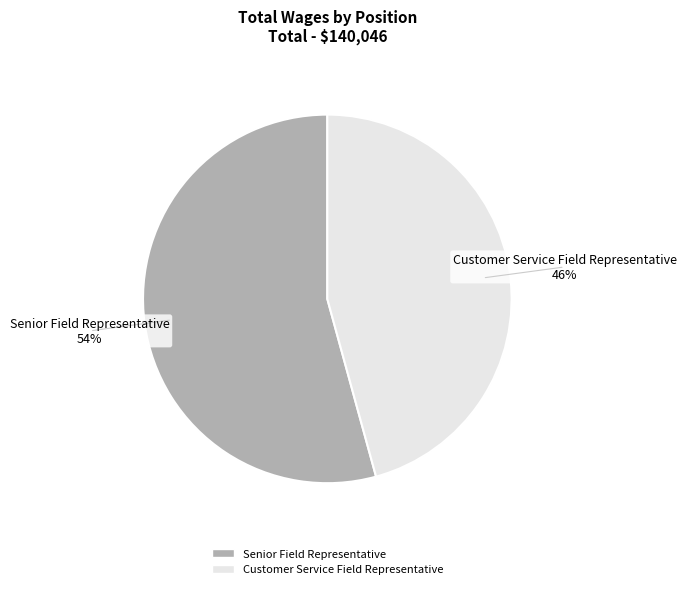

What is the majority slice?

Senior Field Representative